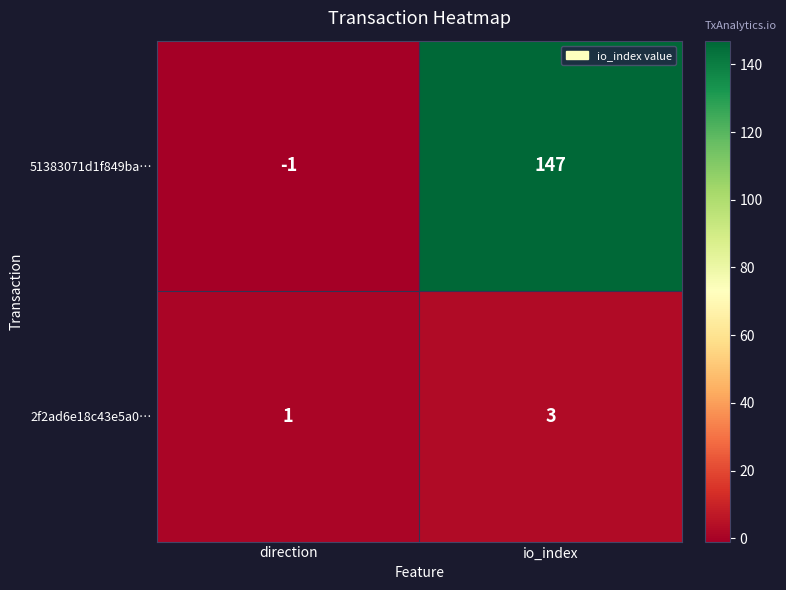

What is the sum of all 2f2ad6e18c43e5a0… values?

4